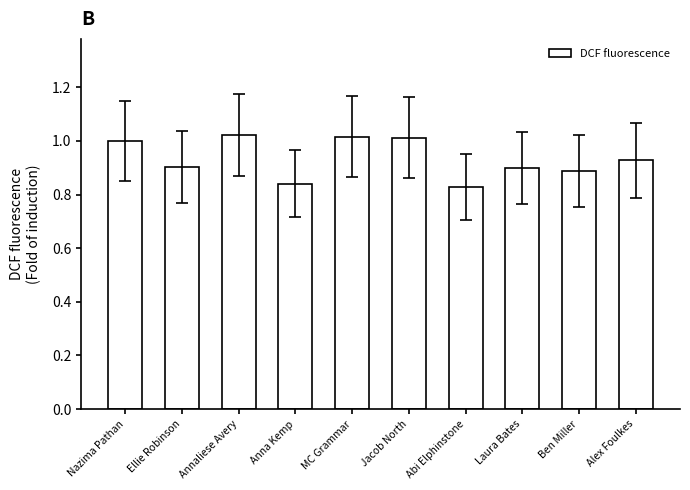

What is the sum of all values?

9.3